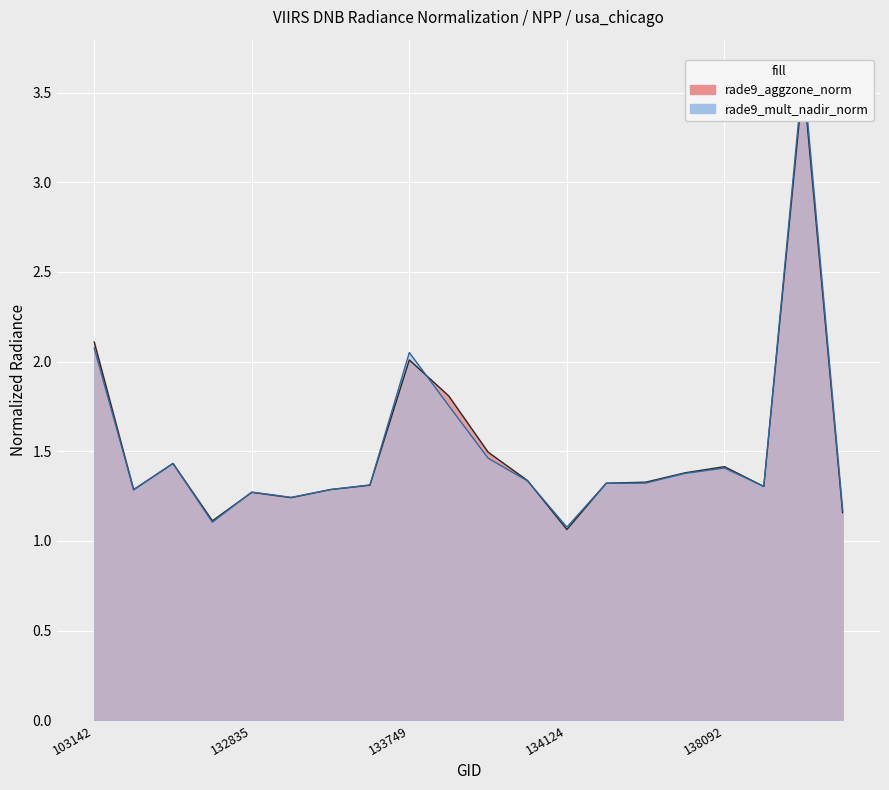

Which series has the largest total across all categories?

rade9_aggzone_norm